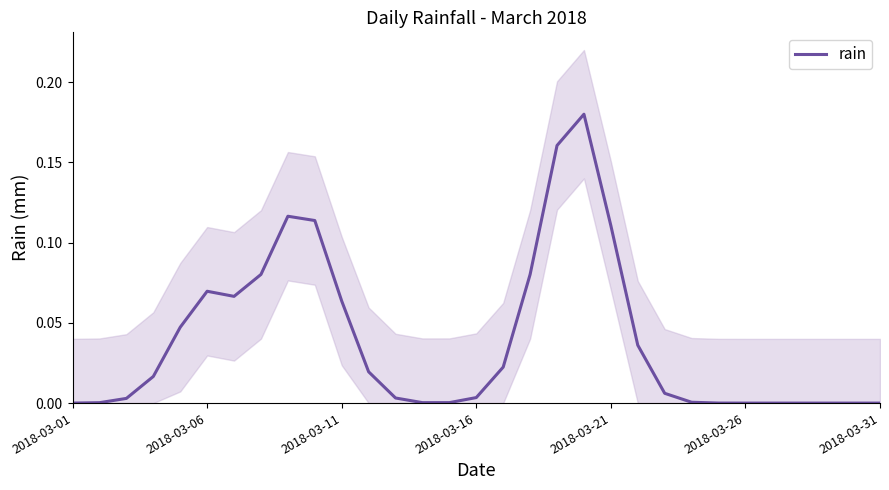

How many data points are above 0?

25